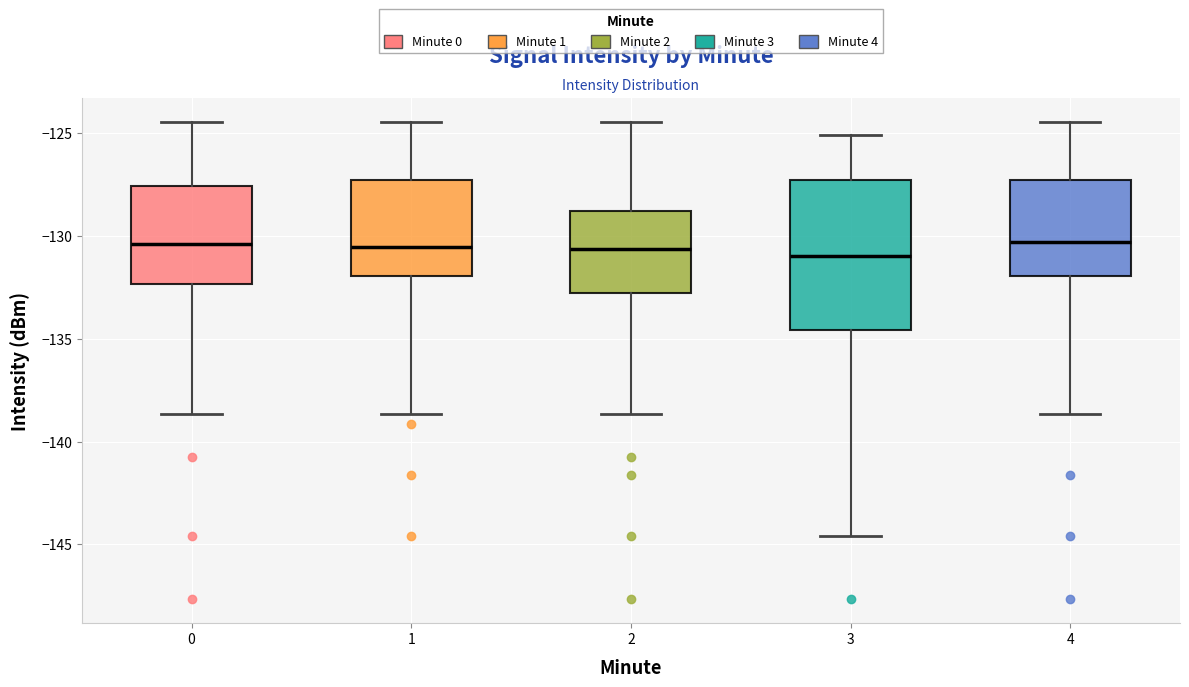

Where does the median line of the box at x = 4 sit on the y-axis? The values are not printed on the chart, so give them approximately, as read against the axis.

-130.5